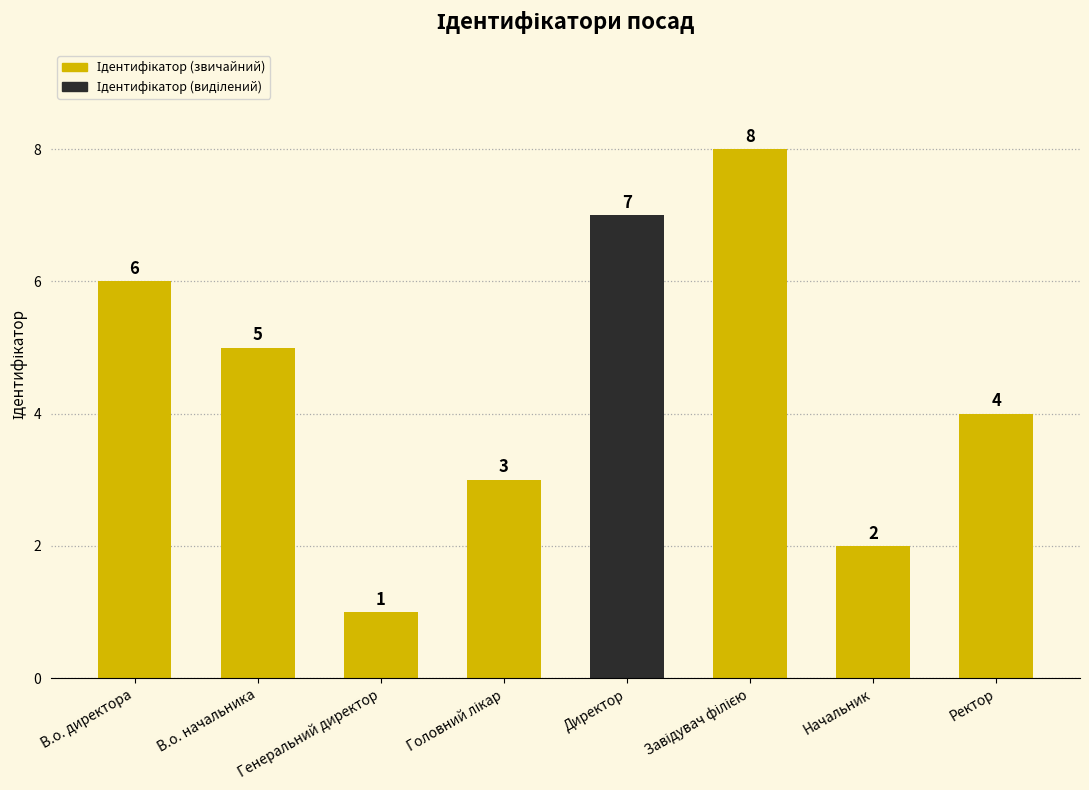

What is the ratio of the value at Начальник to the value at В.о. директора?

0.3